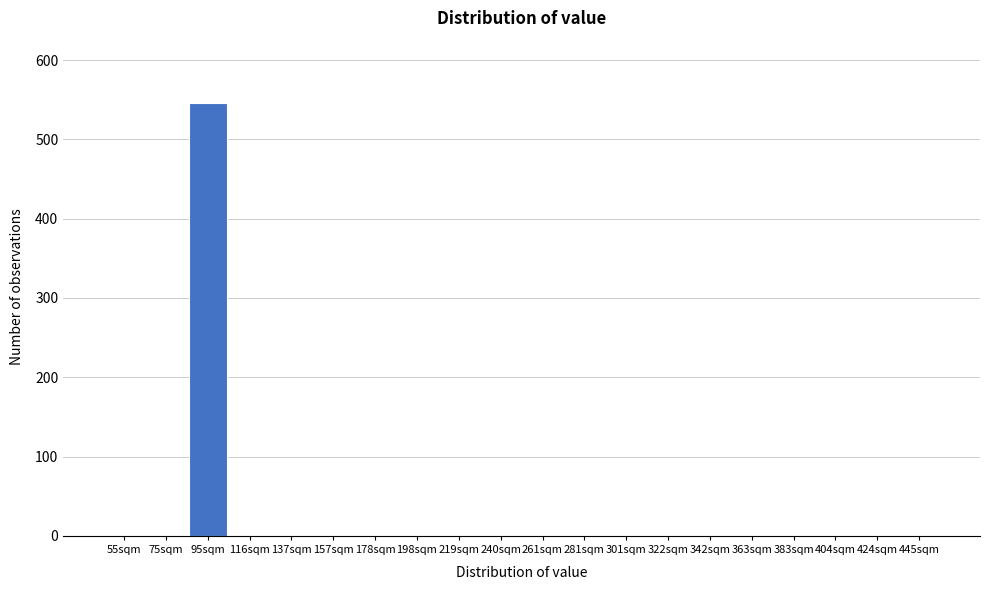

Reading left to right, extract all data points from this chart.

55sqm=0	75sqm=0	95sqm=546	116sqm=0	137sqm=0	157sqm=0	178sqm=0	198sqm=0	219sqm=0	240sqm=0	261sqm=0	281sqm=0	301sqm=0	322sqm=0	342sqm=0	363sqm=0	383sqm=0	404sqm=0	424sqm=0	445sqm=0